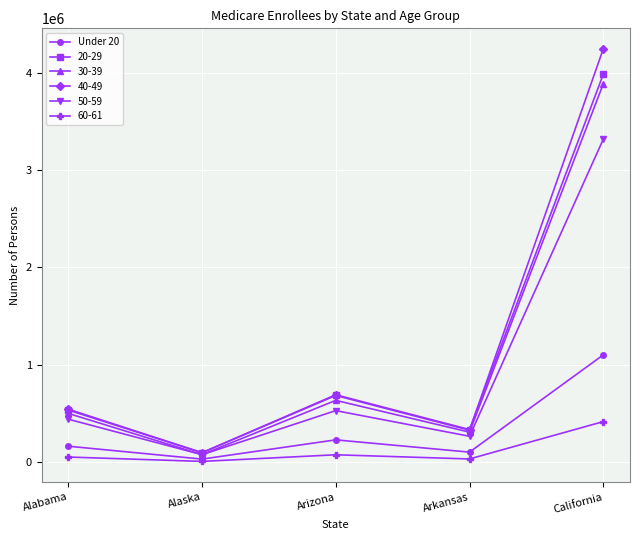

What is the label of the 5th point from the left?

California